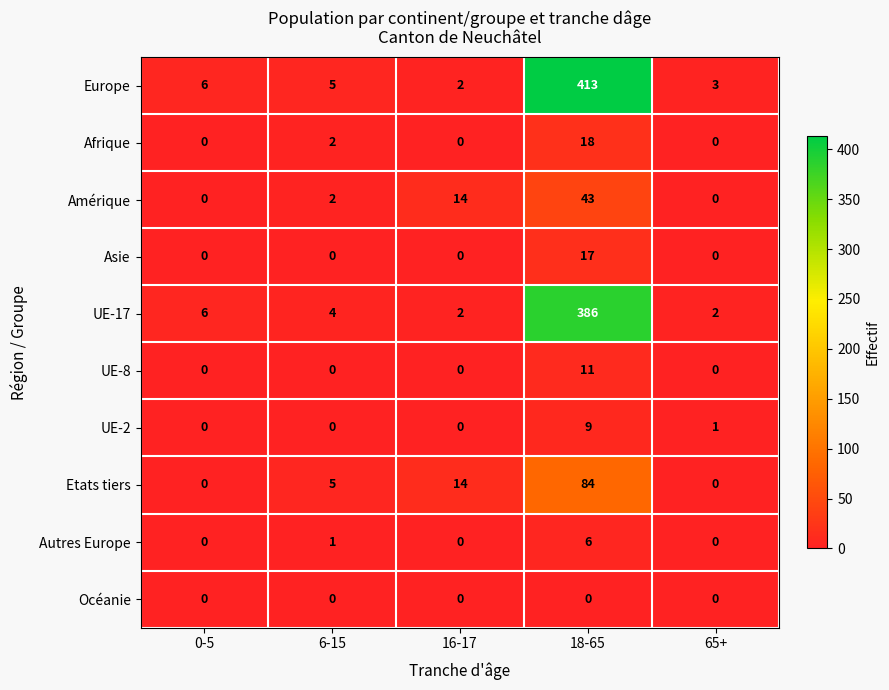

The value of UE-17 at 6-15 is 4. True or false?

True